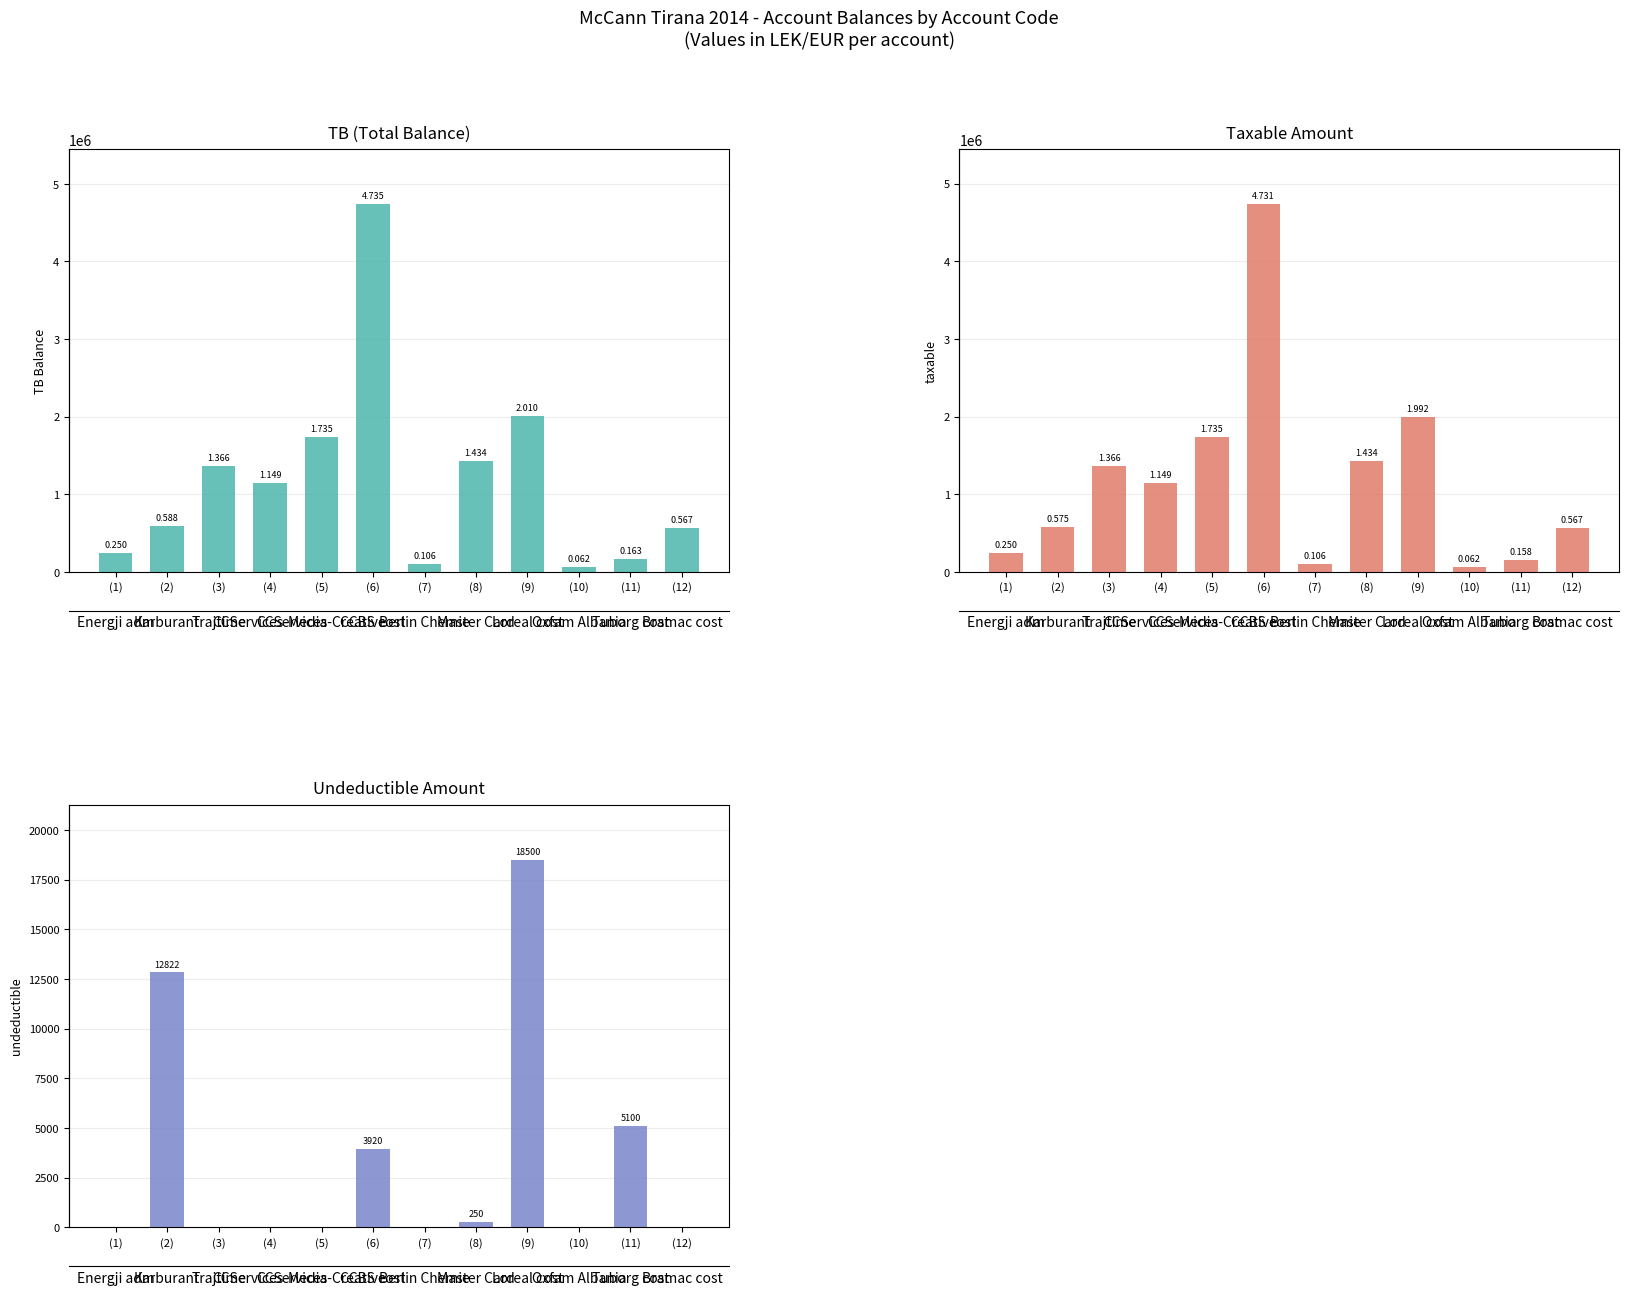

Reading left to right, list all the values displayed in this chart.

TB: 250227.1	588118.9	1366068.5	1149043.7	1735151.5	4735066.9	105900.0	1434003.2	2010362.2	61813.2	163090.0	567460.5
Taxable: 250227.1	575296.9	1366068.5	1149043.7	1735151.5	4731146.9	105900.0	1433753.2	1991862.2	61813.2	157990.0	567460.5
Undeductible: 0.0	12822.0	0.0	0.0	0.0	3920.0	0.0	250.0	18500.0	0.0	5100.0	0.0